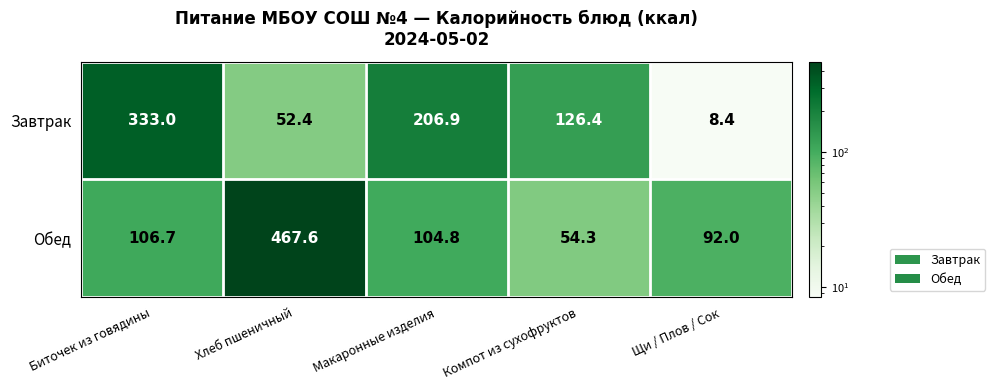

What is the highest value of the Обед series?

467.6